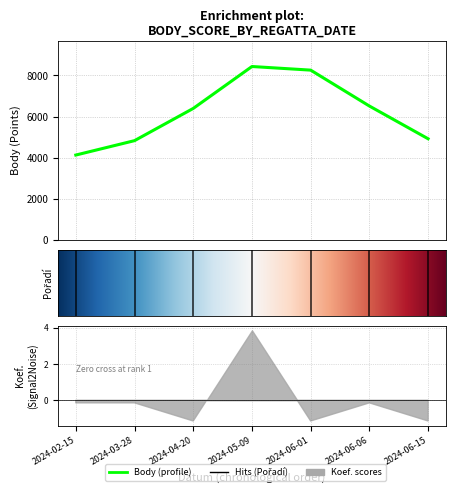

What is the average value of the Pořadí series?

12